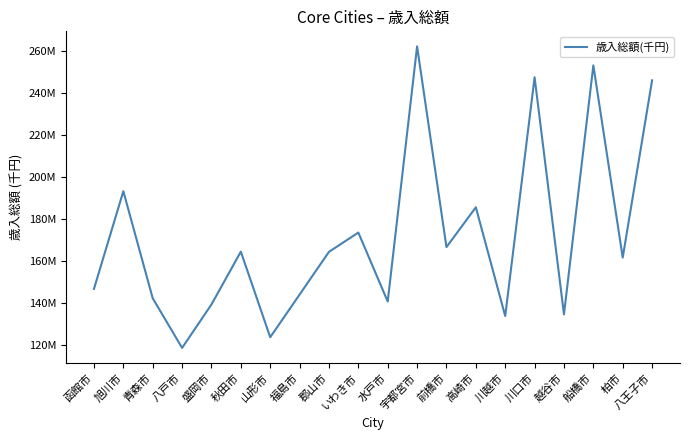

Which has a higher value, 川口市 or 水戸市?

川口市